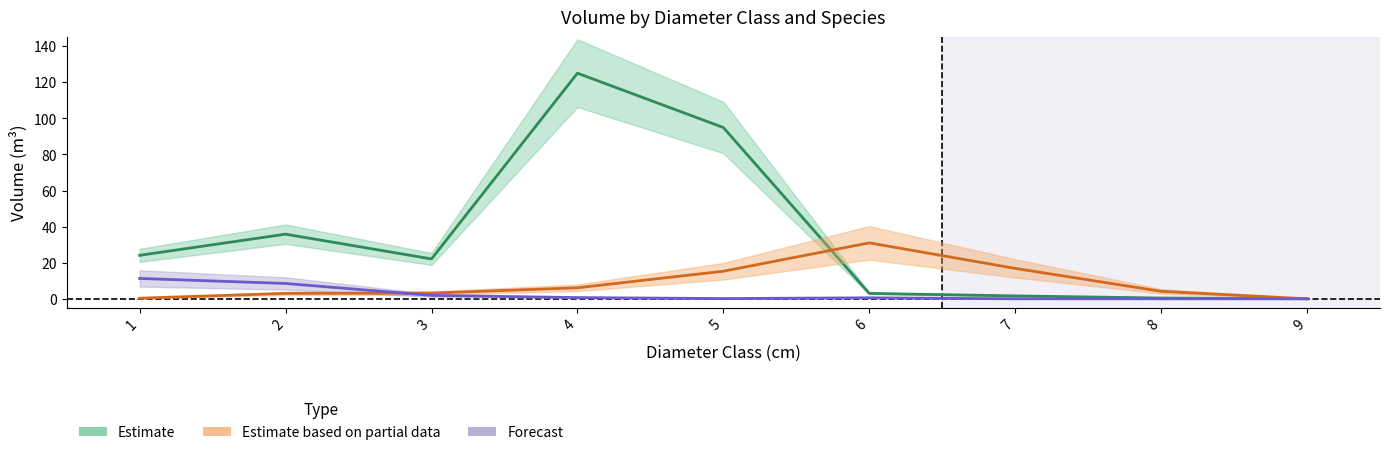

Between 4 and 7, which is larger?

4